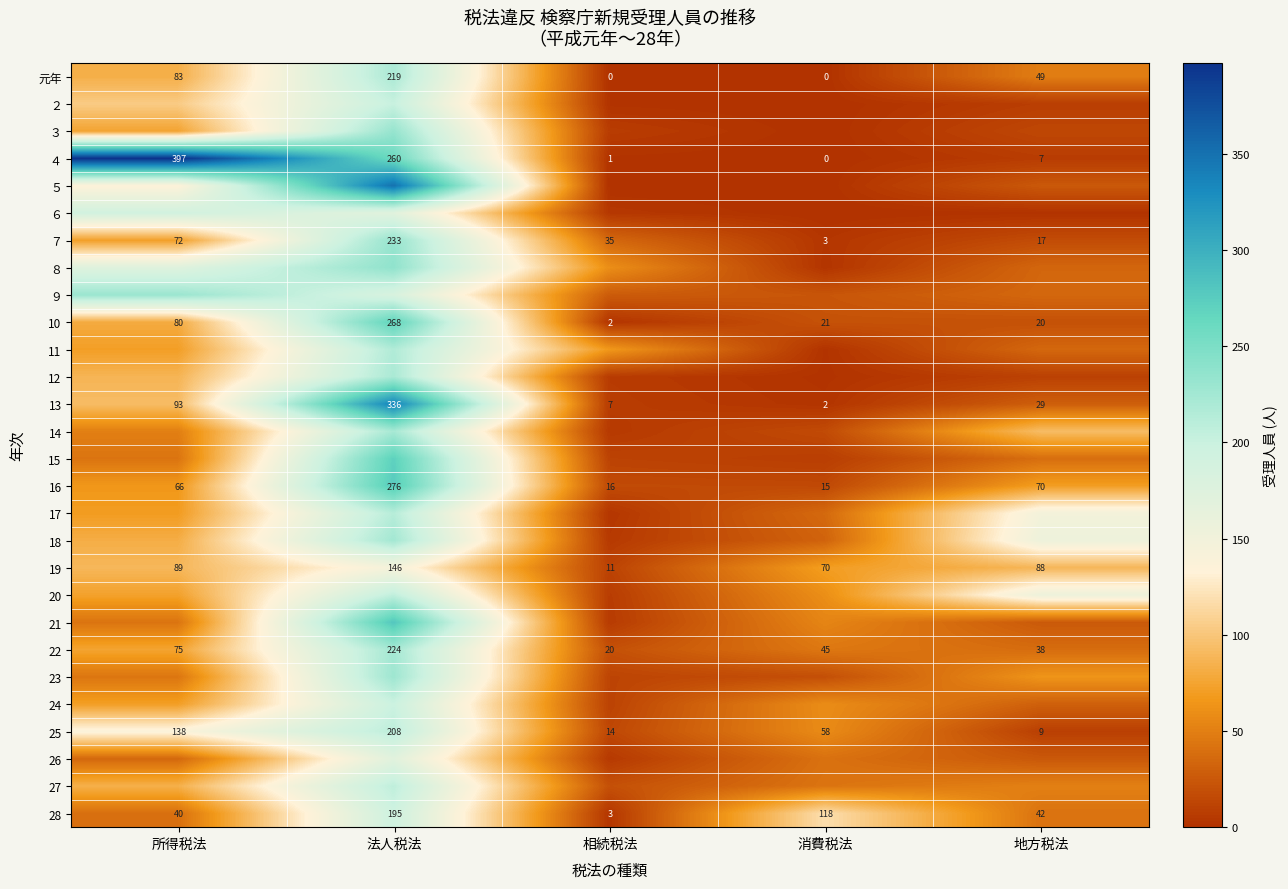

At which label does 13 reach its peak?

法人税法